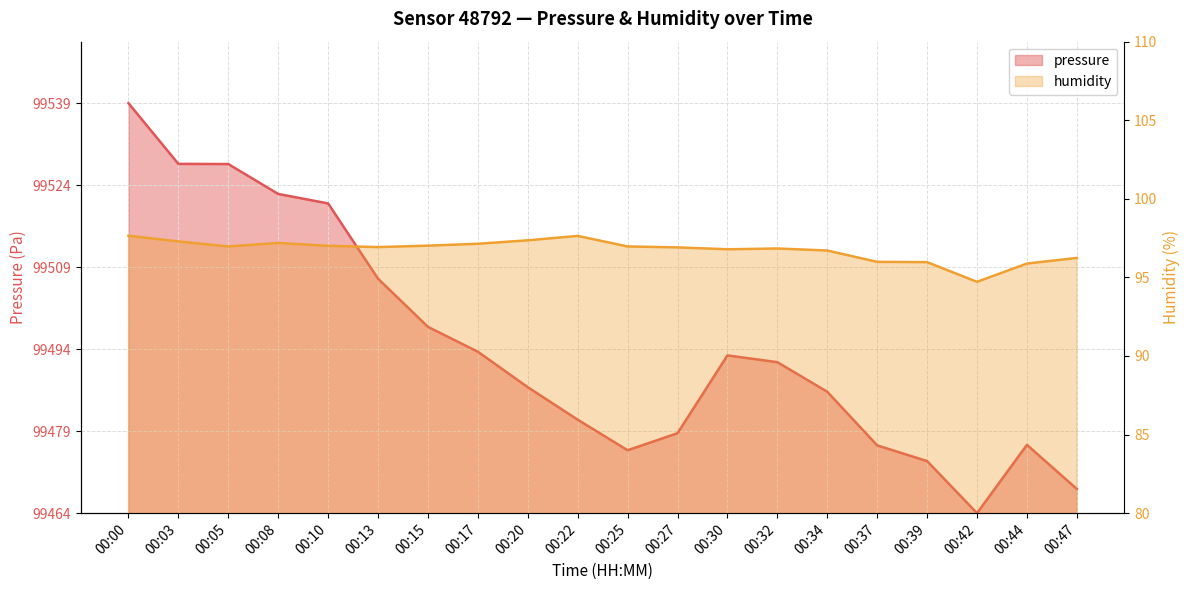

The value of pressure at 00:42 is -67.6. True or false?

False